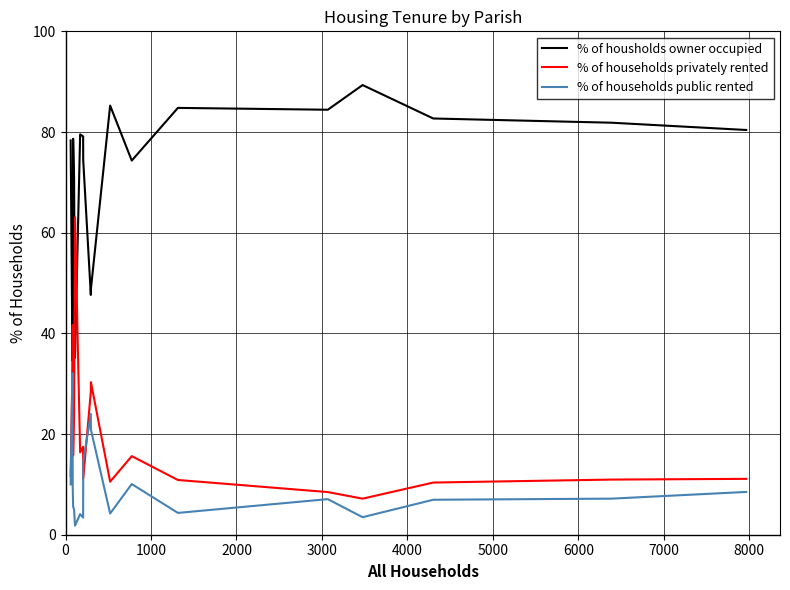

What is the difference between the maximum and minimum values in the % of households public rented series?

30.3